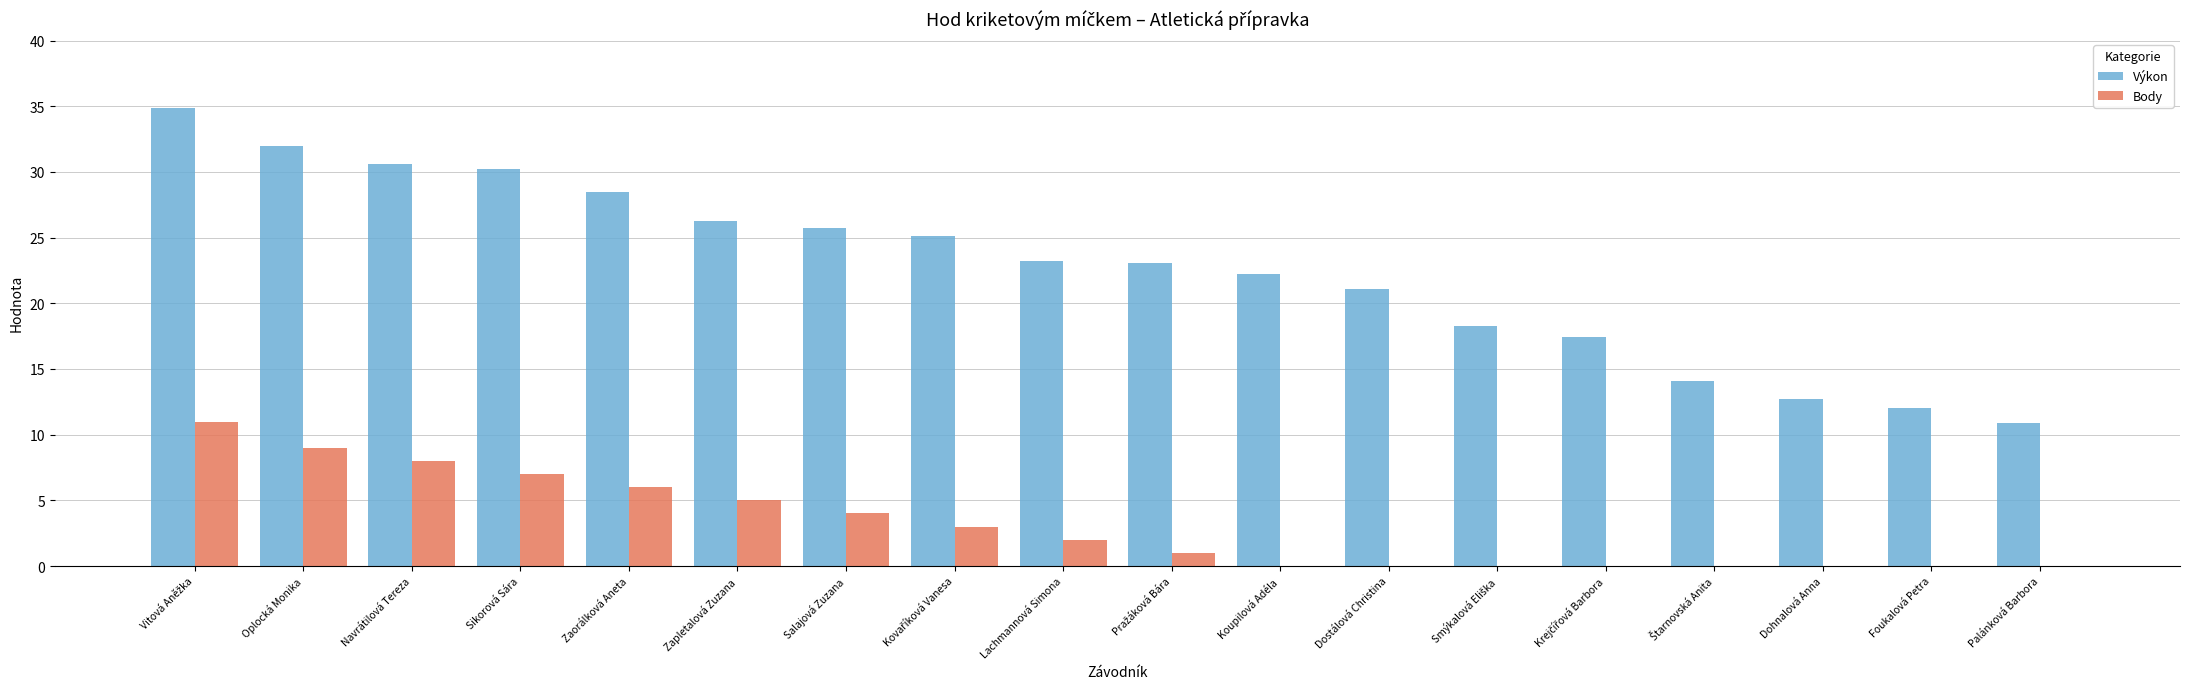

What is the approximate value of Výkon at Oplocká Monika?

32.0